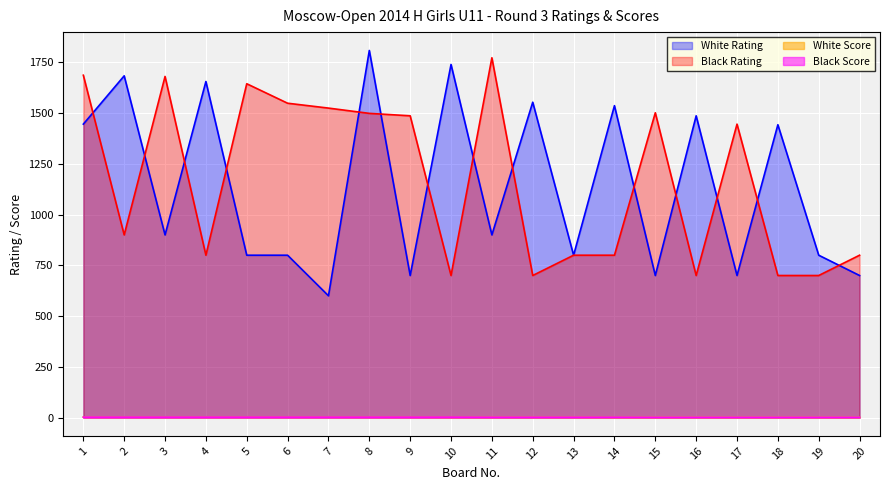

At how many categories does at least one series exceed 314?

20